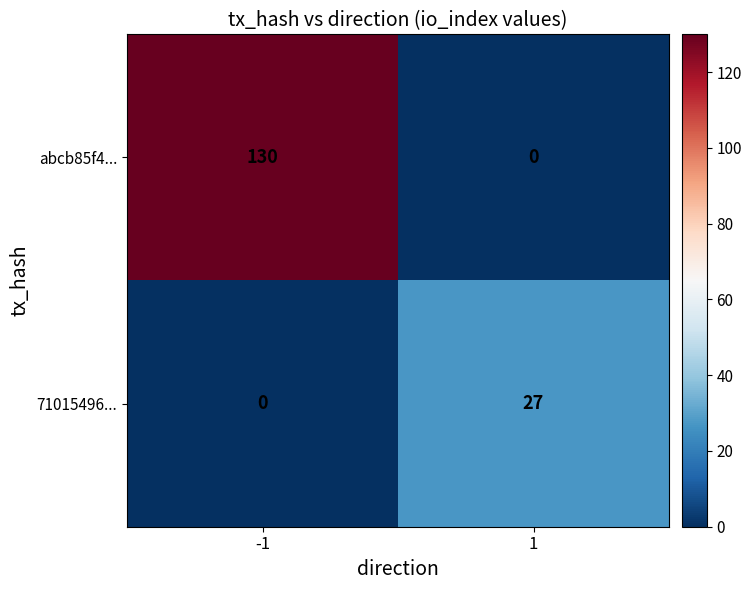

What is the average value of the 71015496... series?

14